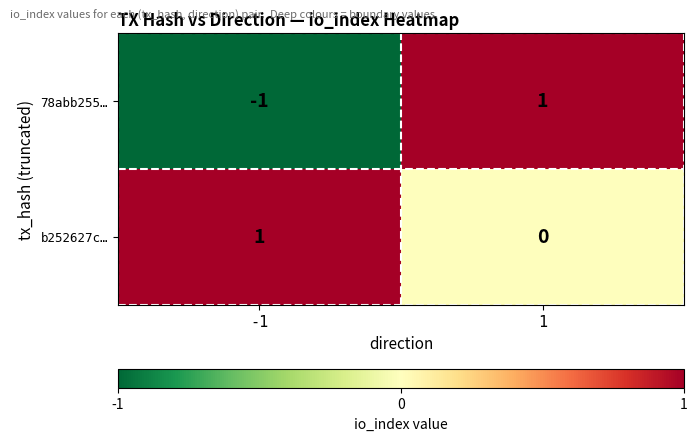

The value of b252627c… at 1 is 0. True or false?

True